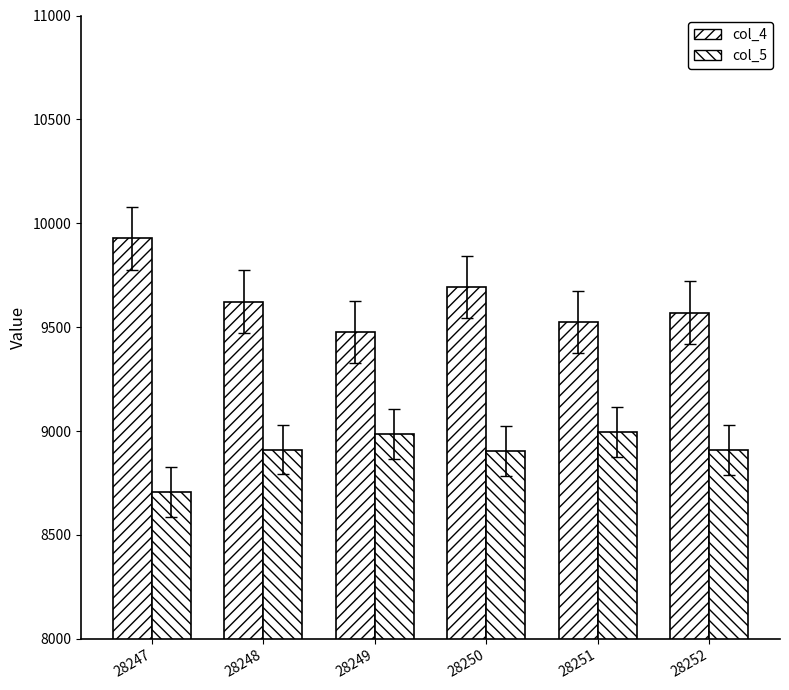

How many values in the col_5 series are below 8911?

3